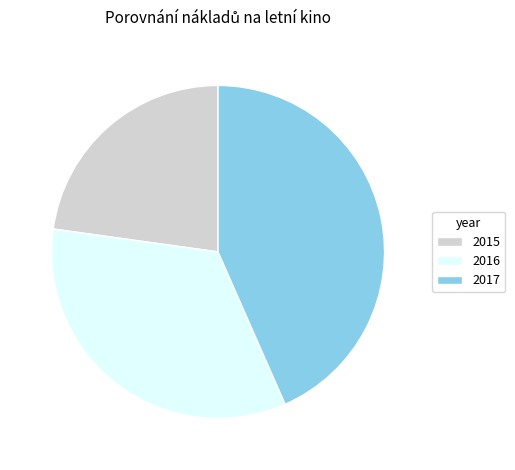

Between 2017 and 2016, which is larger?

2017